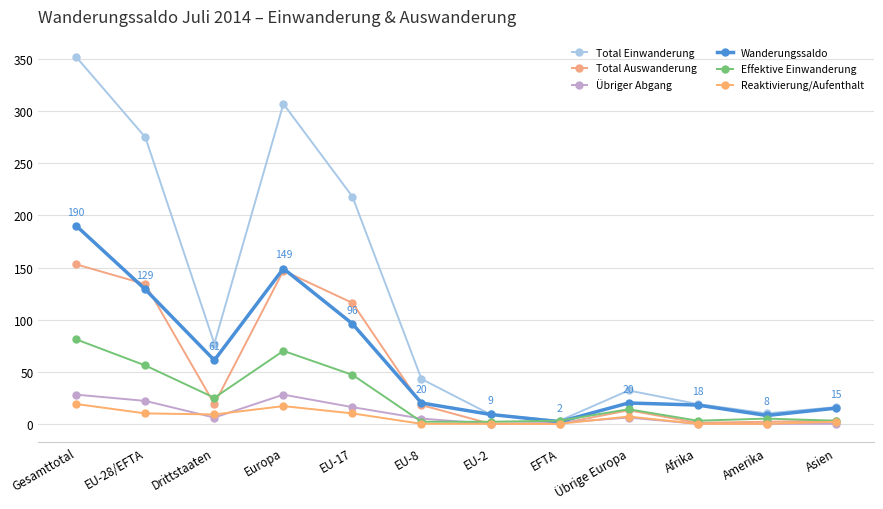

The value of Total Einwanderung at EU-8 is 71. True or false?

False